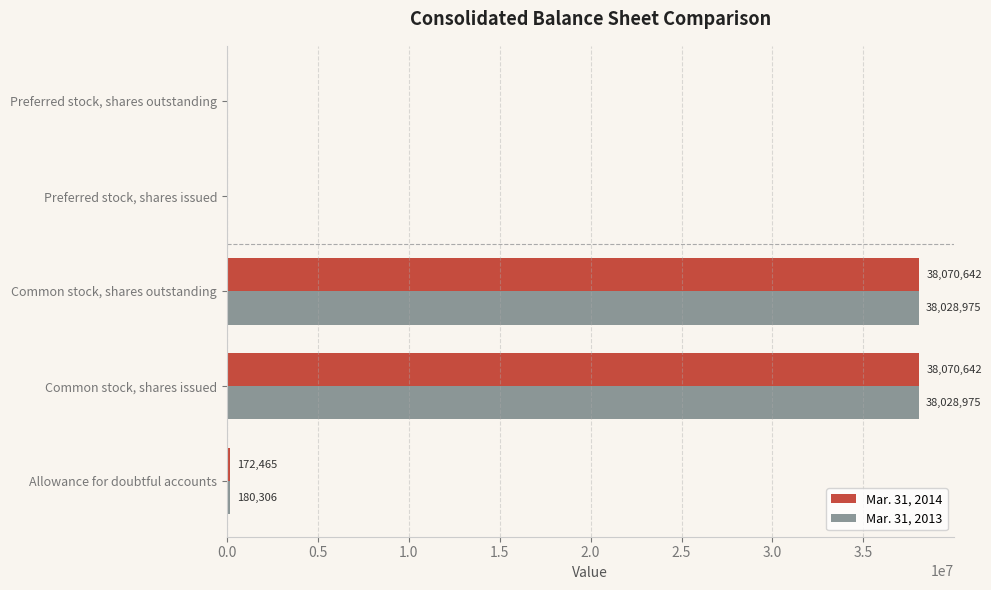

What are all the series names shown in the legend?

Mar. 31, 2014, Mar. 31, 2013